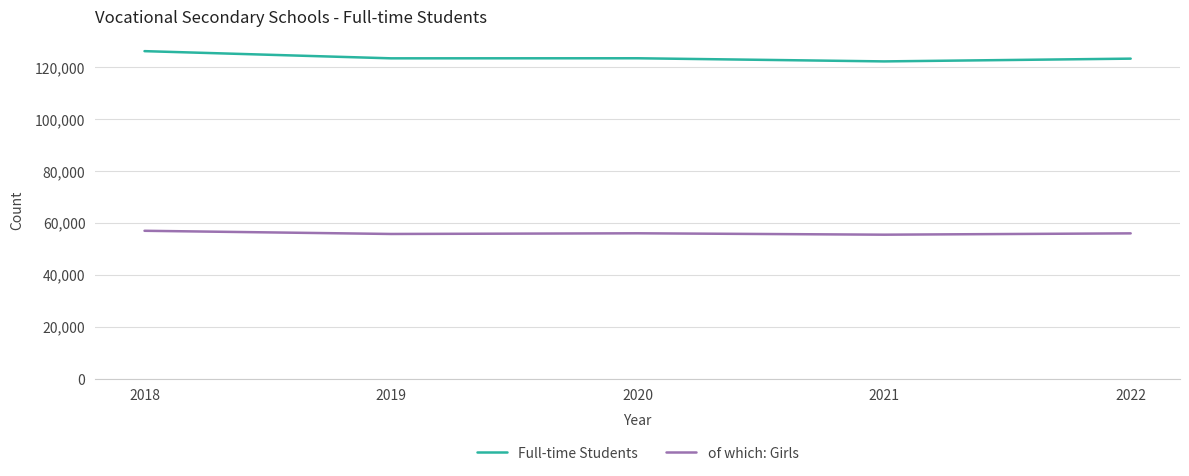

What is the difference between the highest and lowest values at 2021?

66702